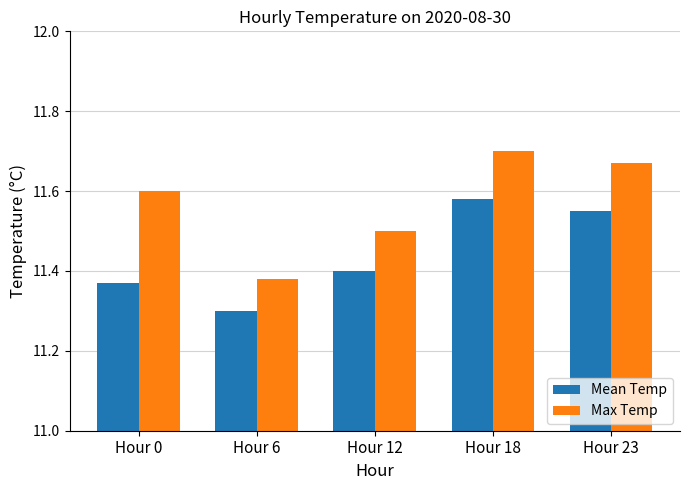

Between Hour 6 and Hour 18, which series saw the biggest shift?

Max Temp